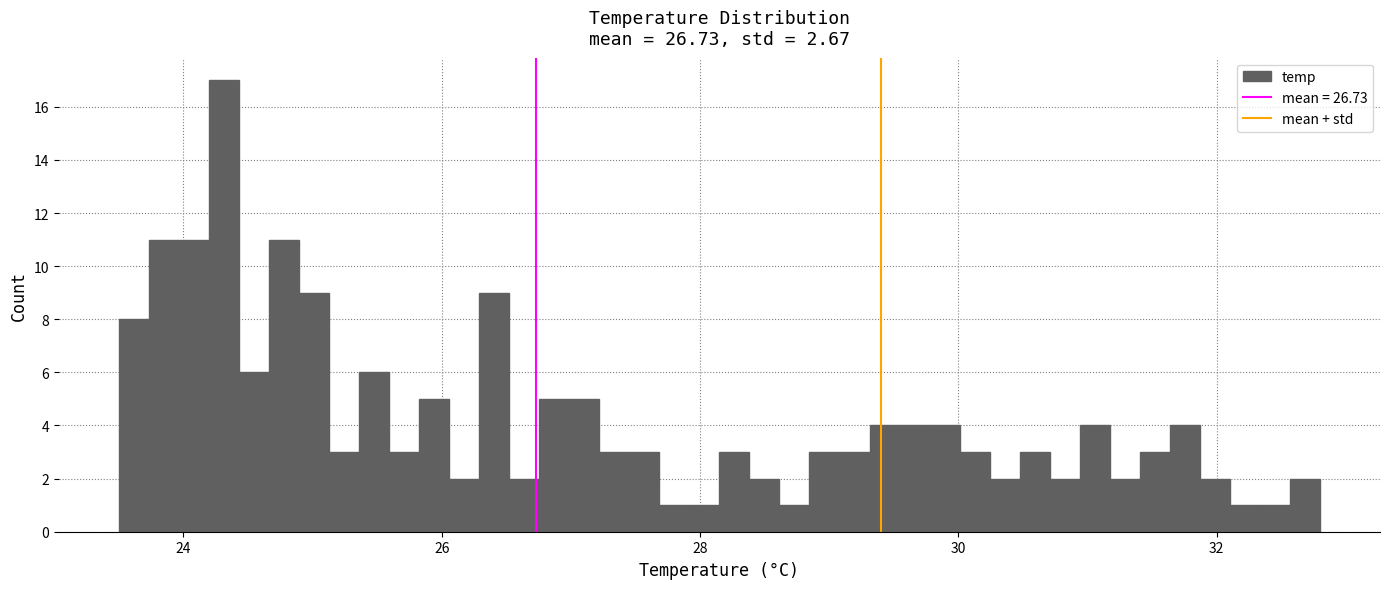

Around what value on the x-axis is the tallest bar? Give the approximate position of its centre, as read against the axis.

24.4